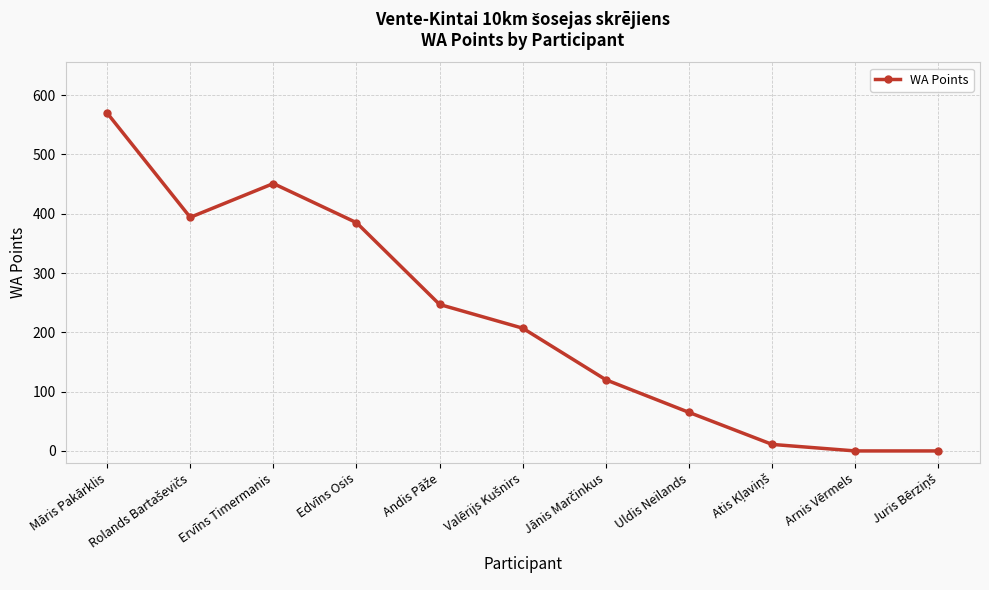

Is it true that the value at Arnis Vērmels is -220?

False